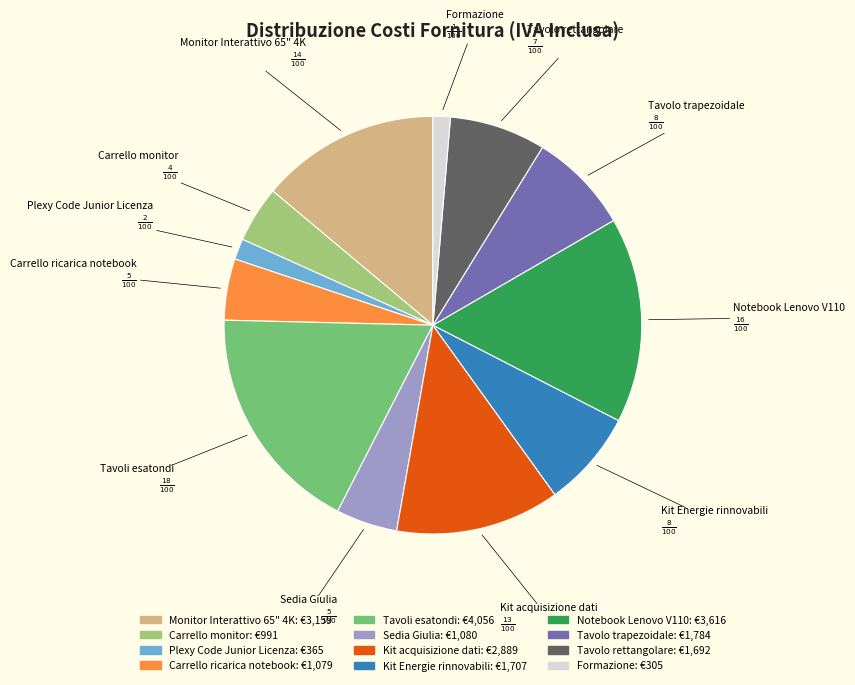

Which slice is the largest?

Tavoli esatondi